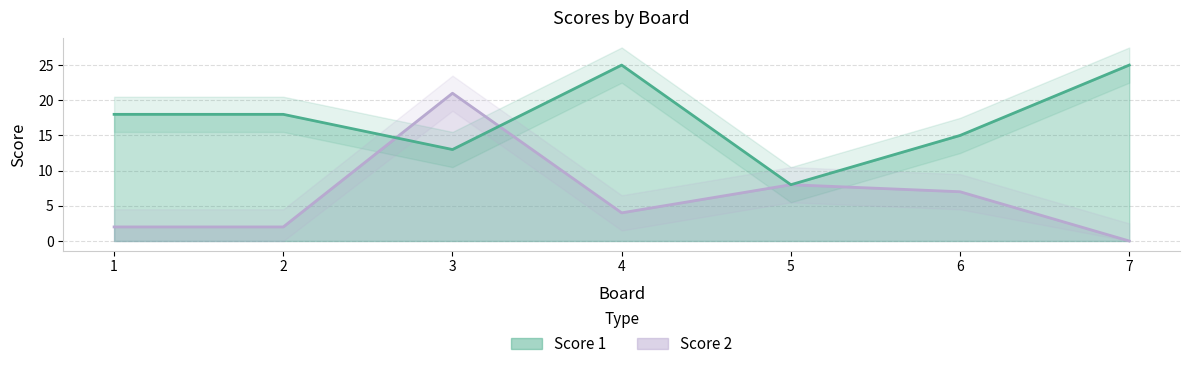

What is the value of the Score 1 point at the 3rd from the left?

13